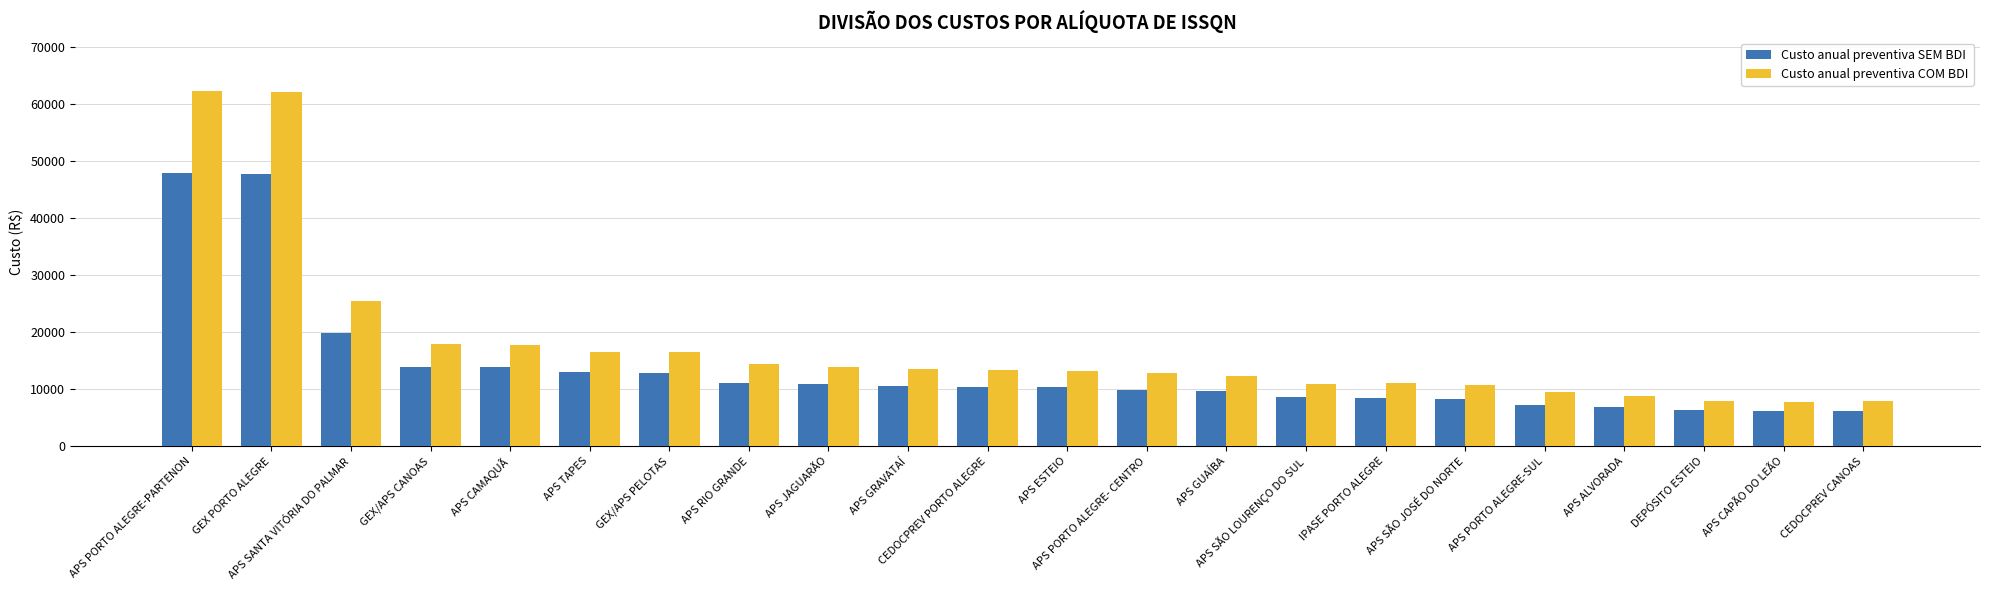

True or false: Custo anual preventiva COM BDI has a value of 4027.2 at DEPÓSITO ESTEIO.

False